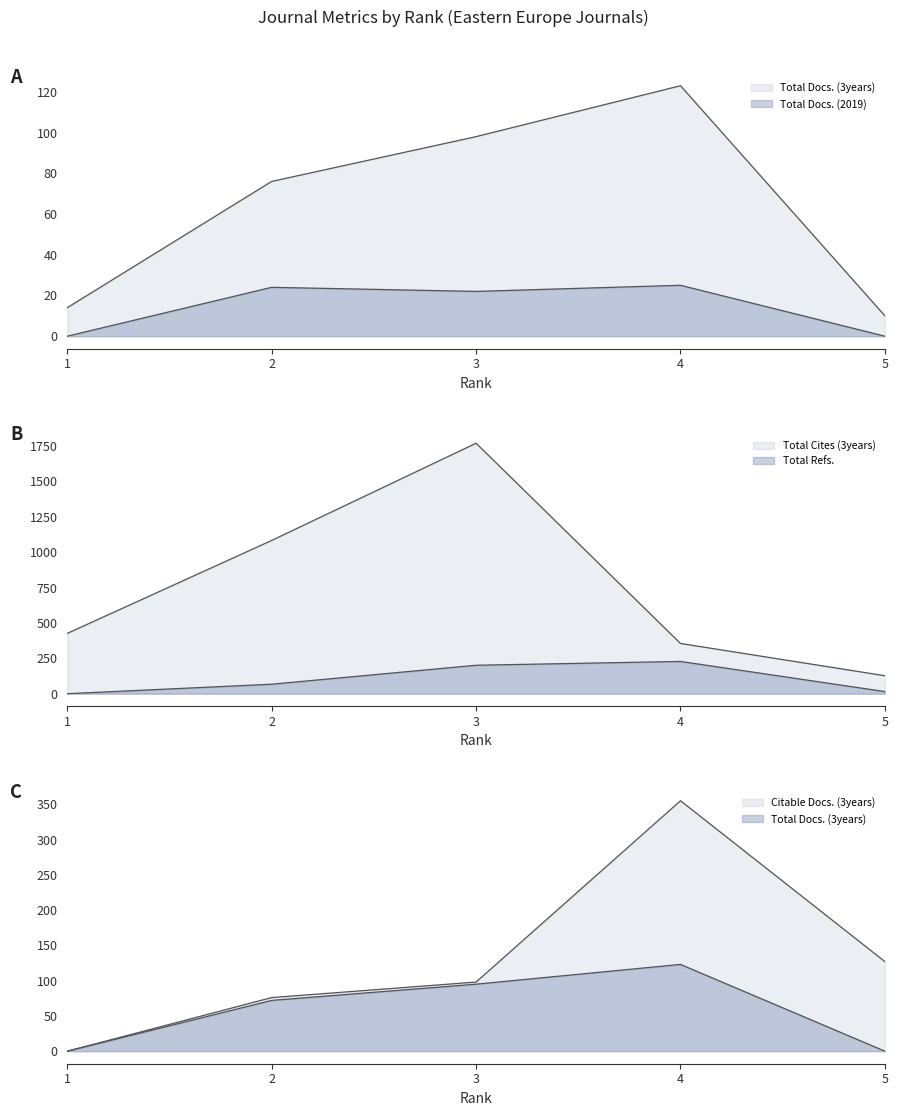

Which category has the lowest value across all series?

1